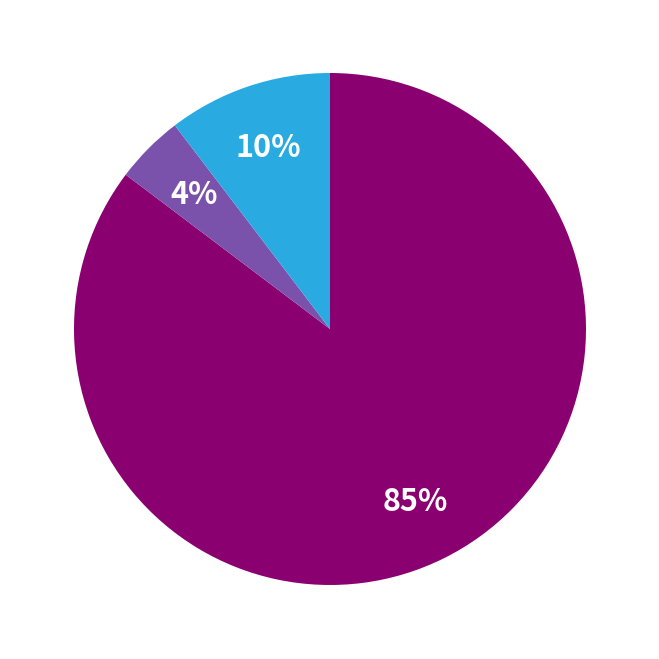

To the nearest percent, what is the average slice percentage?

33%